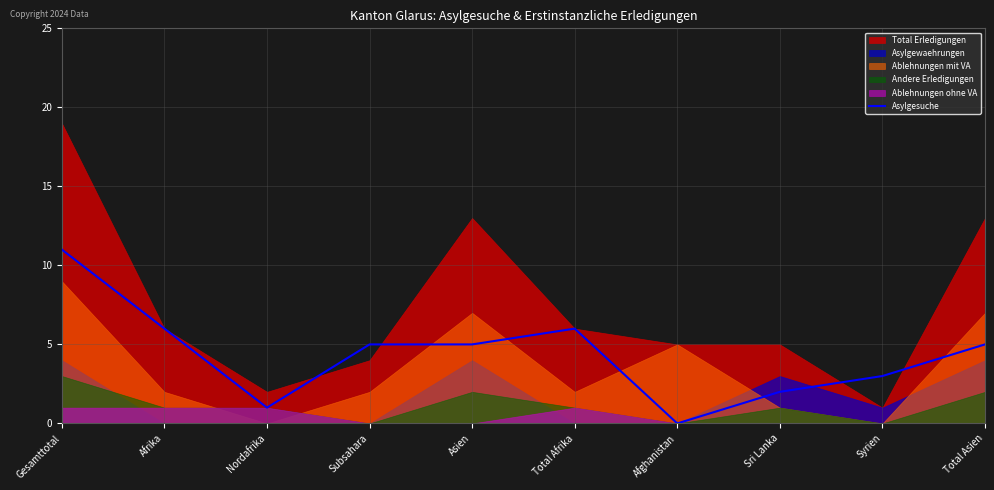

What is the difference between the values at Gesamttotal and Sri Lanka?

9